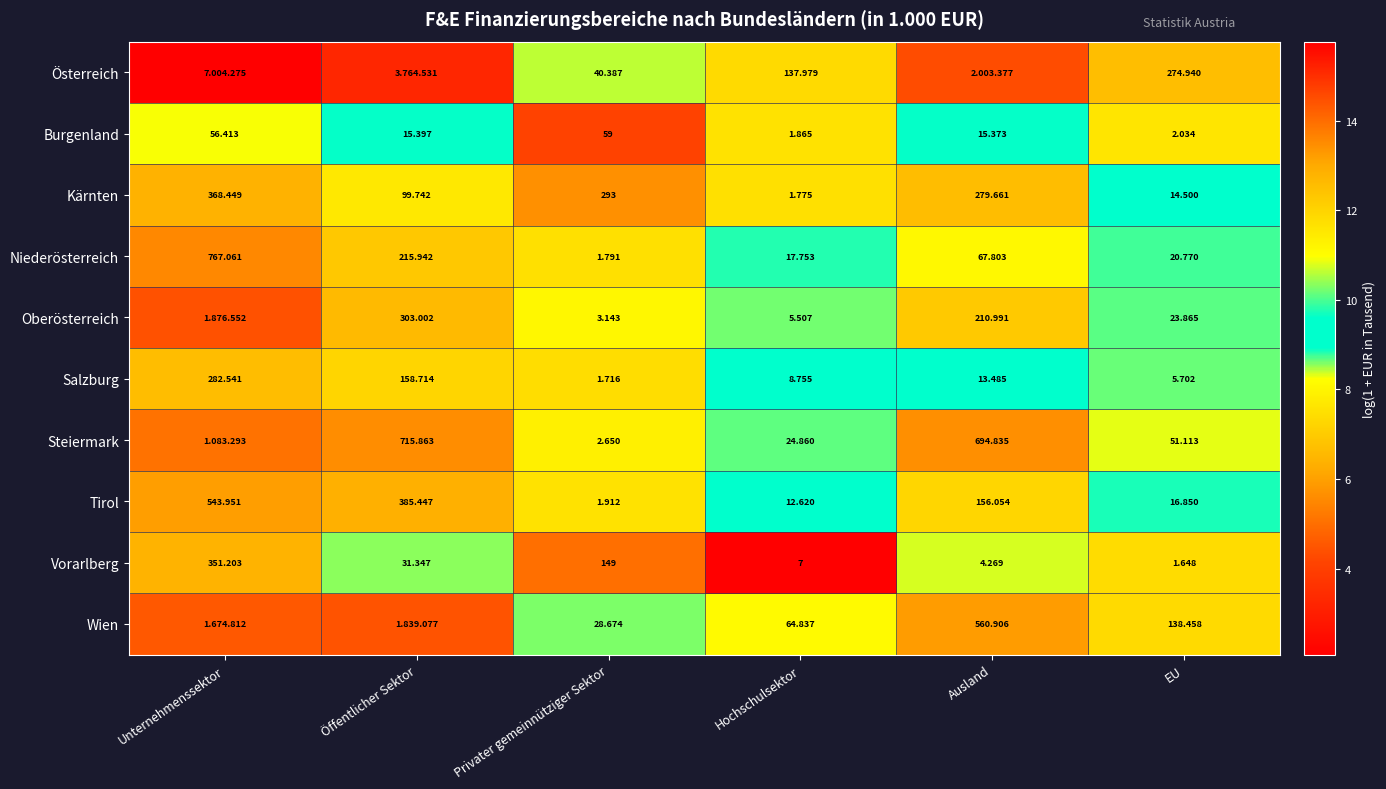

At which label is Tirol closest to 272?

Öffentlicher Sektor